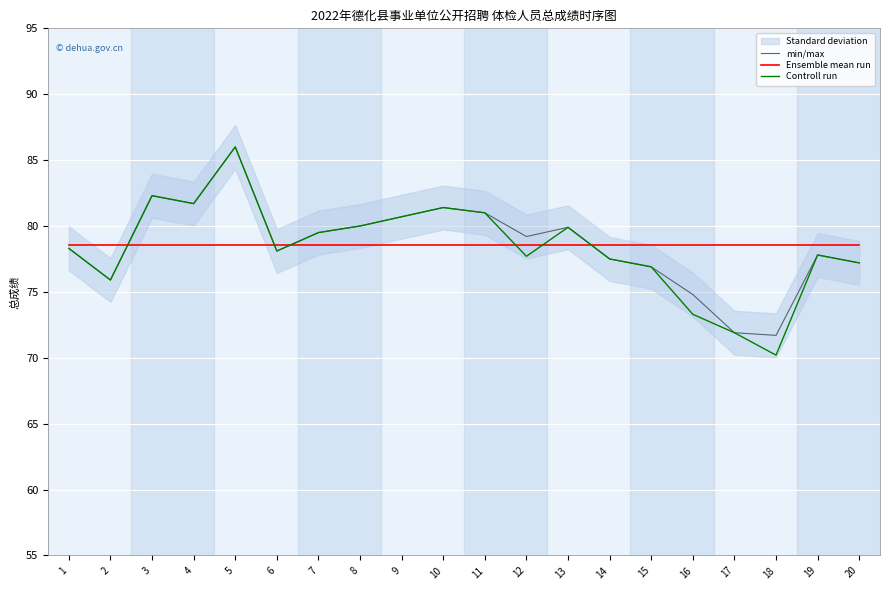

At 6, list the series in order from smallest to largest.

min/max, Controll run, Ensemble mean run